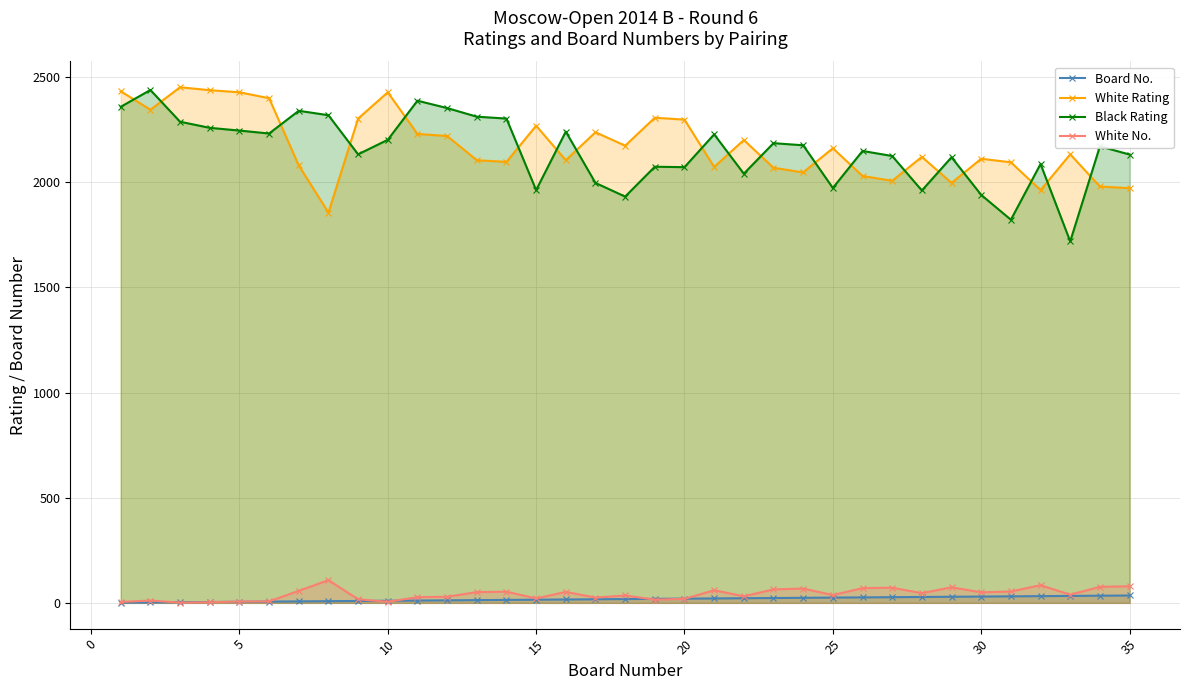

What is the maximum value shown in the chart?

2452